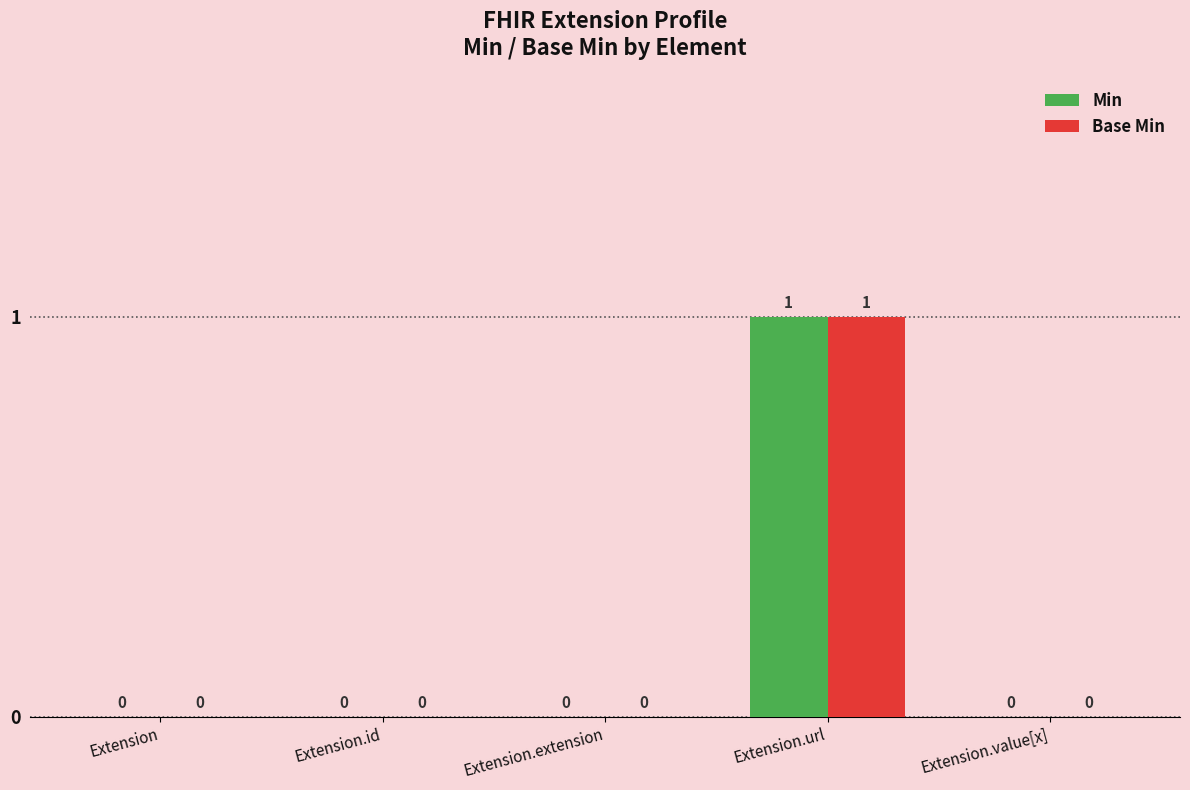

How many Base Min values are between 0 and 1?

5